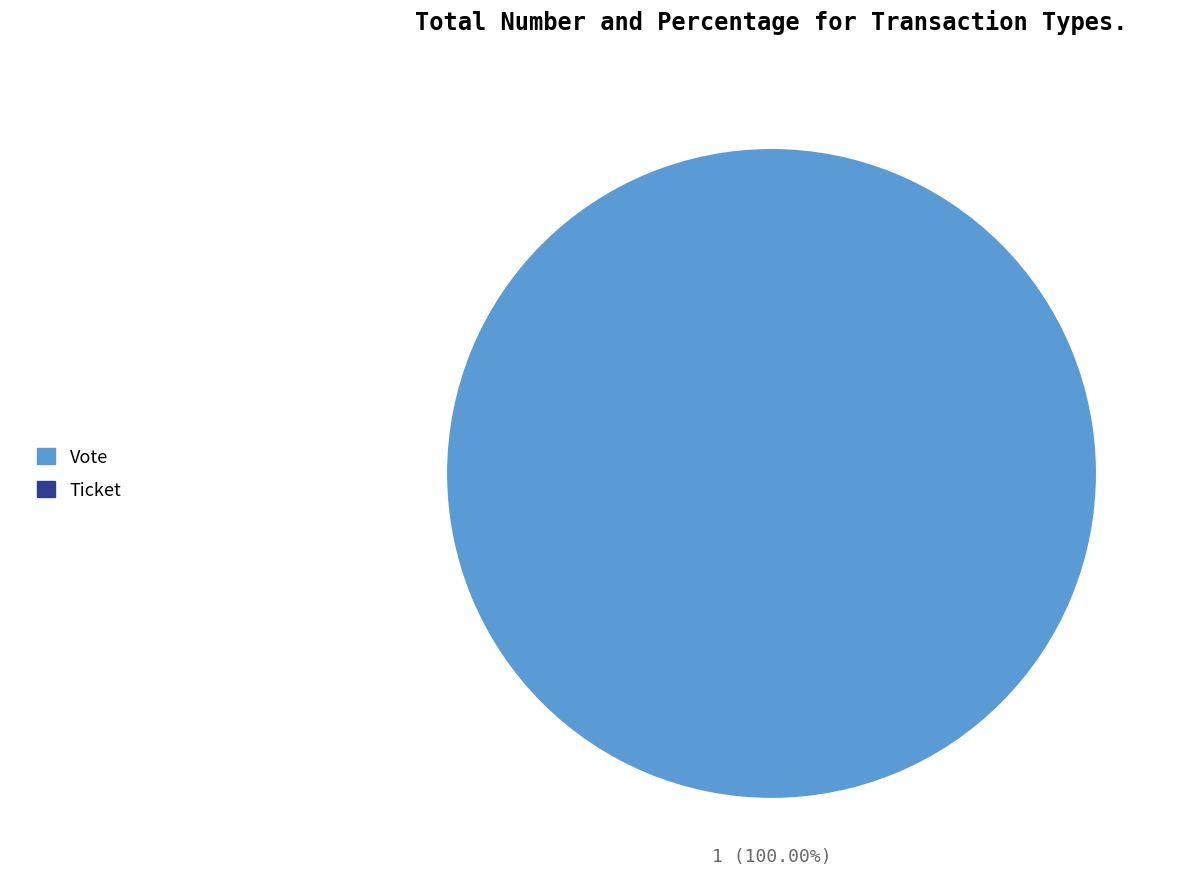

Is there a majority slice in this chart?

Yes